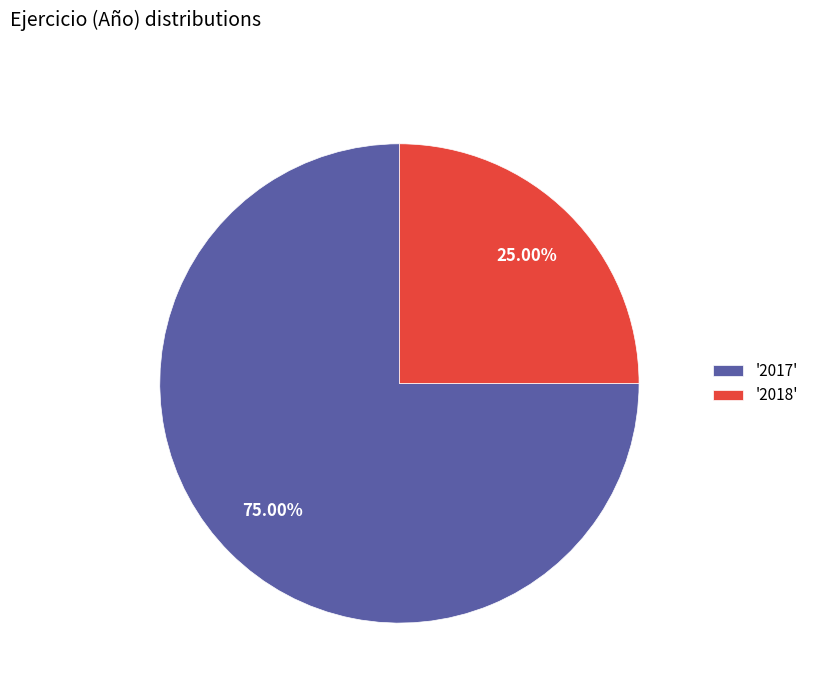

Rank the categories by value from highest to lowest.

'2017', '2018'